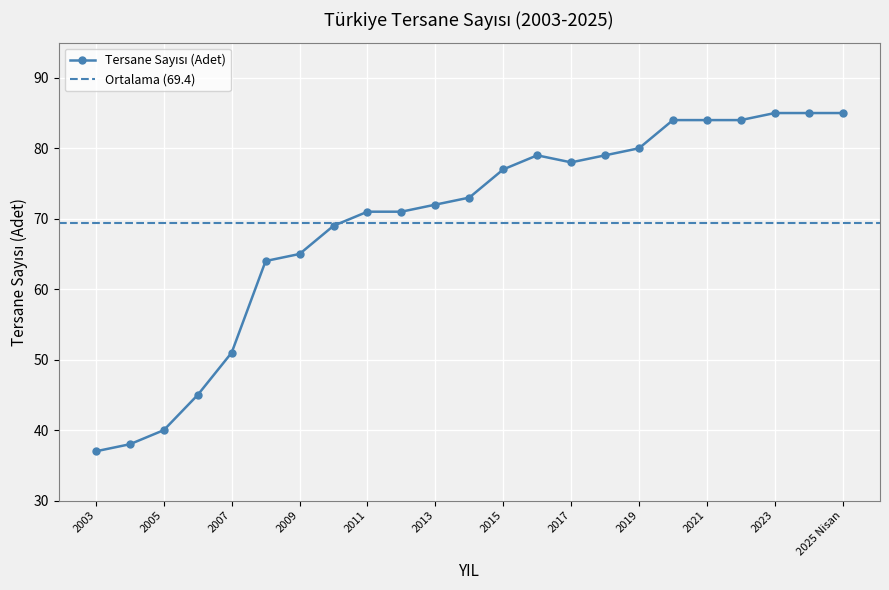

Which has a higher value, 2025 Nisan or 2004?

2025 Nisan